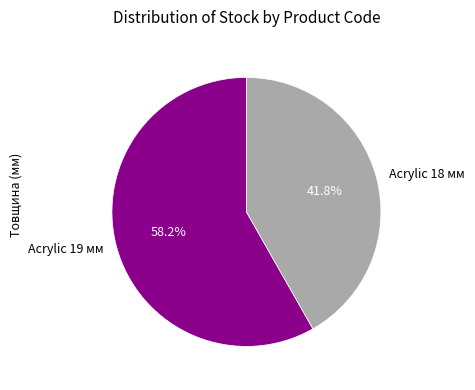

What is the ratio of the value at Acrylic 19 мм to the value at Acrylic 18 мм?

1.4